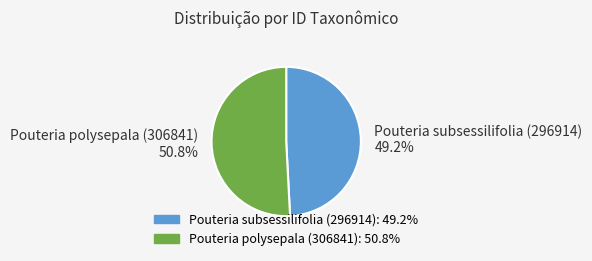

How many slices are in this pie chart?

2